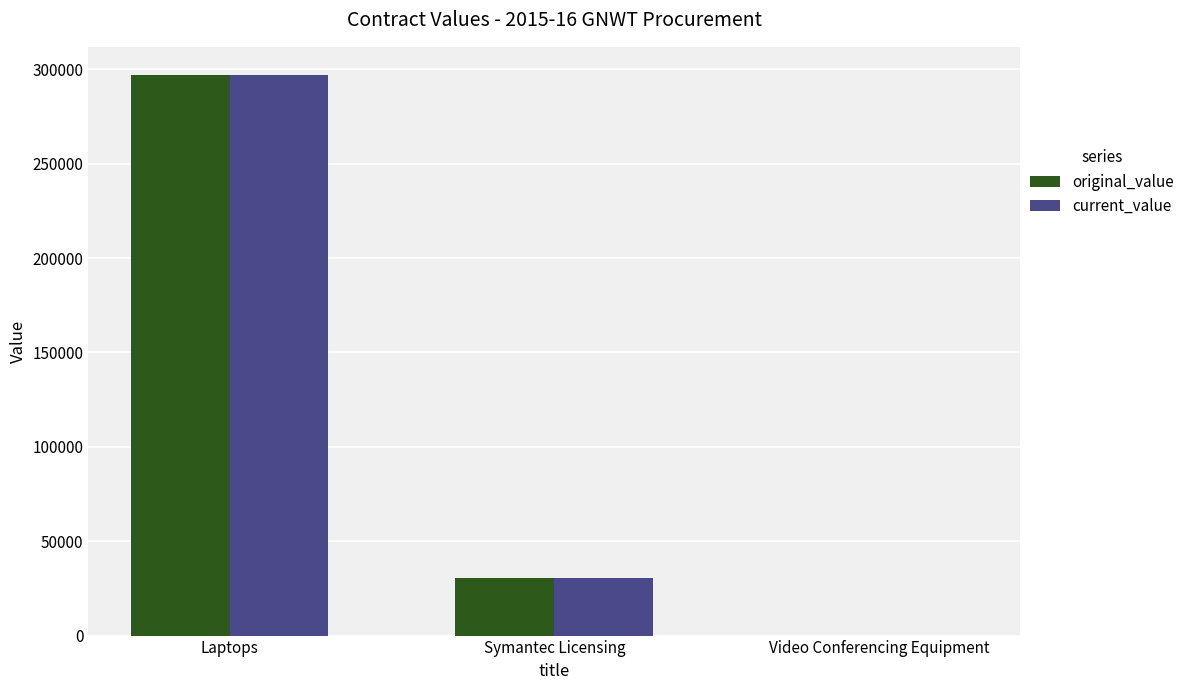

At which label does current_value reach its peak?

Laptops